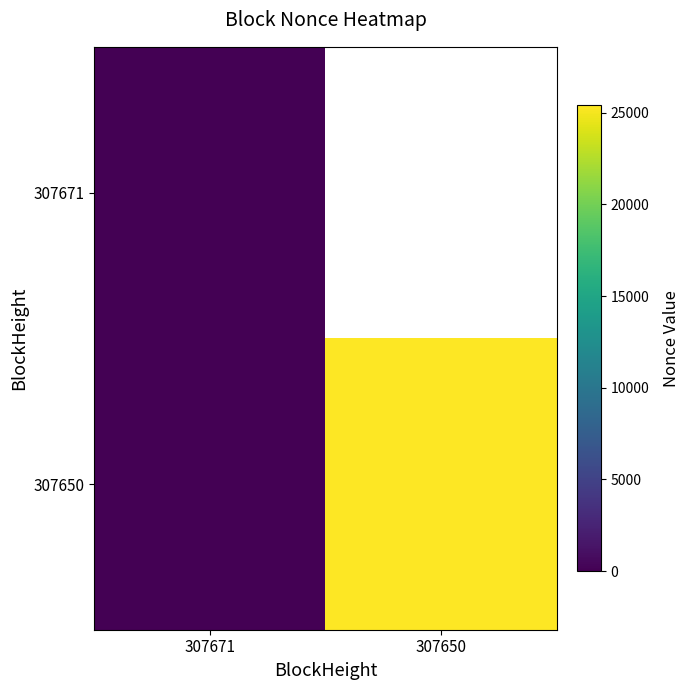

Between 307671 and 307650, which is larger?

307650